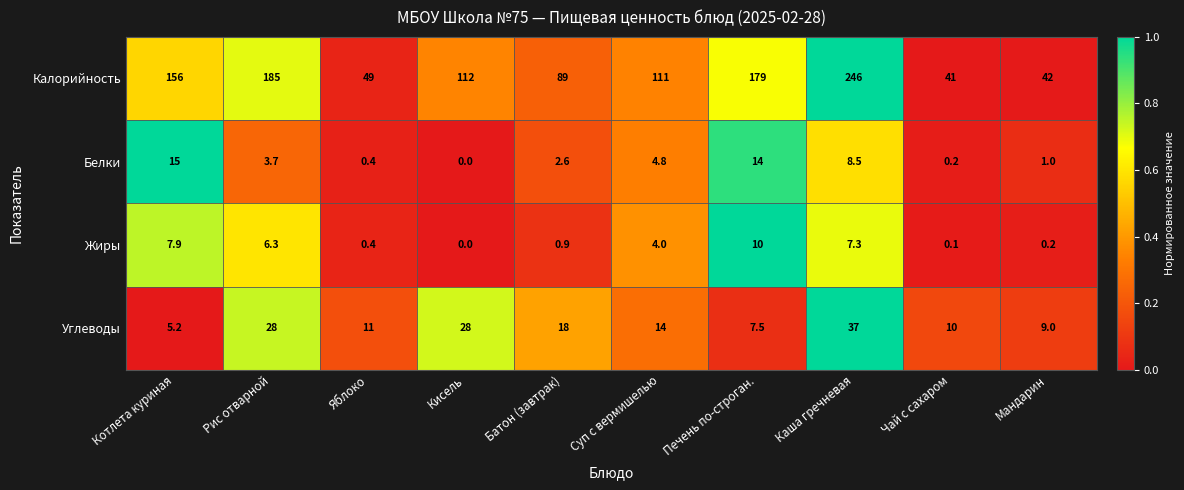

The value of Белки at Котлета куриная is 5.8. True or false?

False